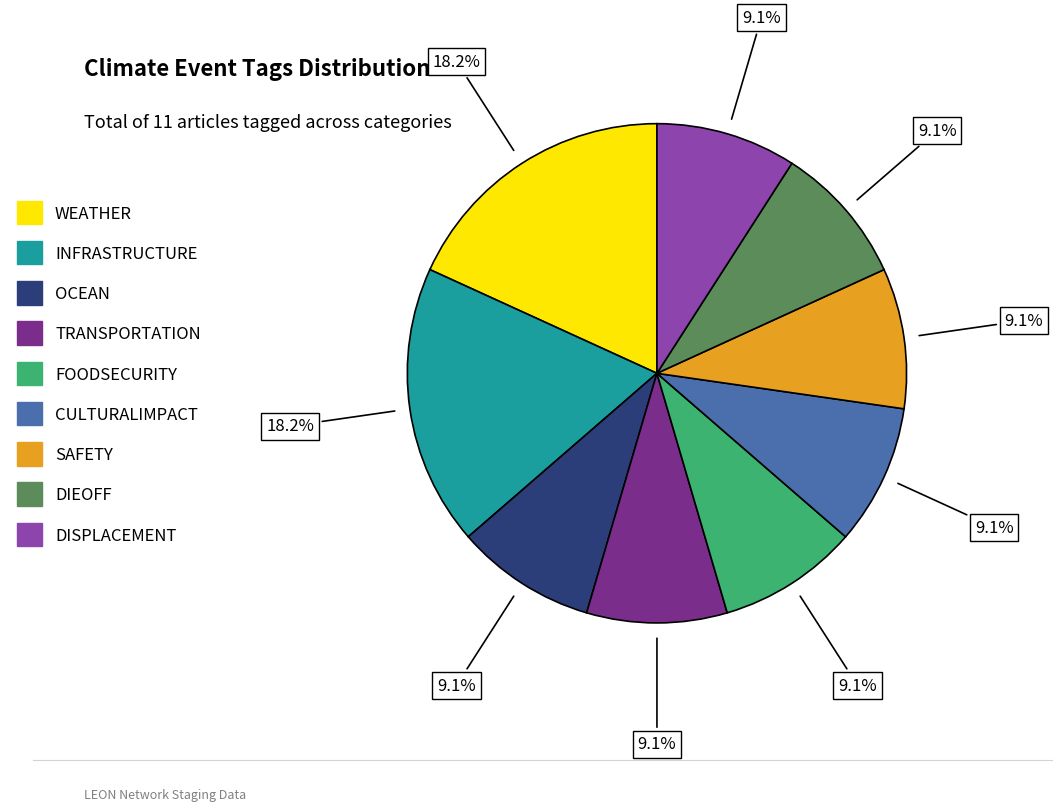

Is there a majority slice in this chart?

No